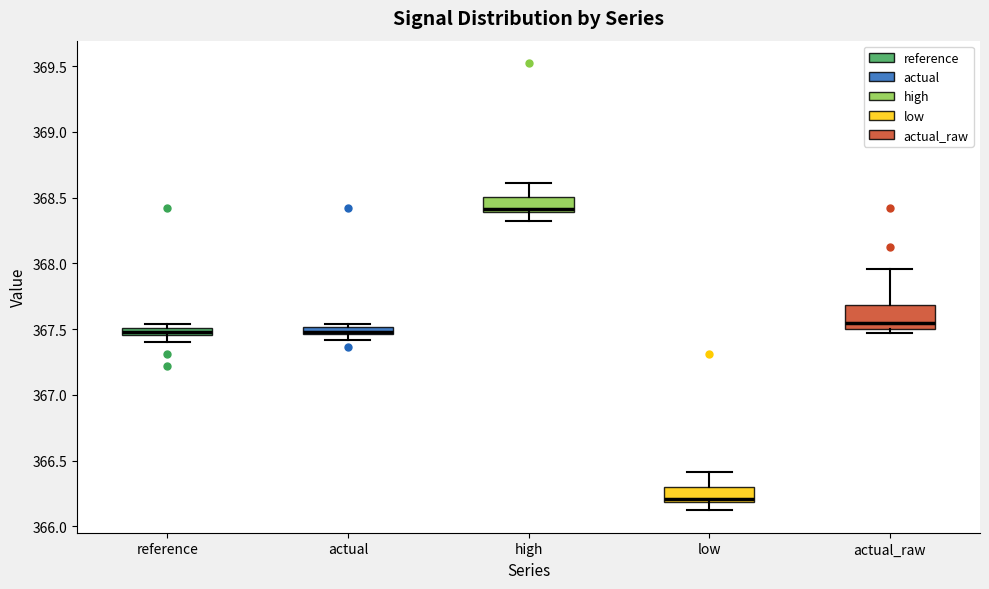

Which box is the tallest, from its lower edge to its upper edge?

actual_raw